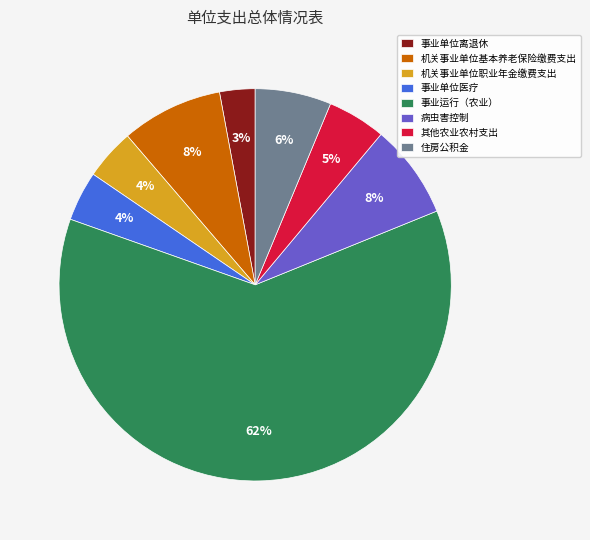

Which category has the smallest portion of the pie?

事业单位离退休